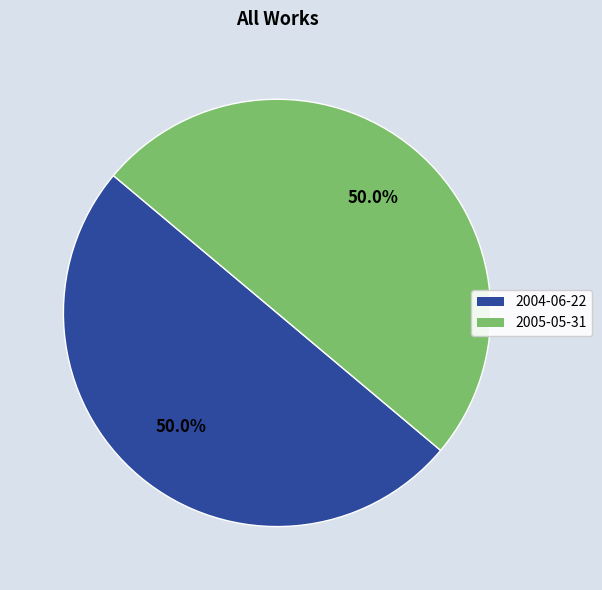

Is the sum of 2004-06-22 and 2005-05-31 greater than half?

Yes